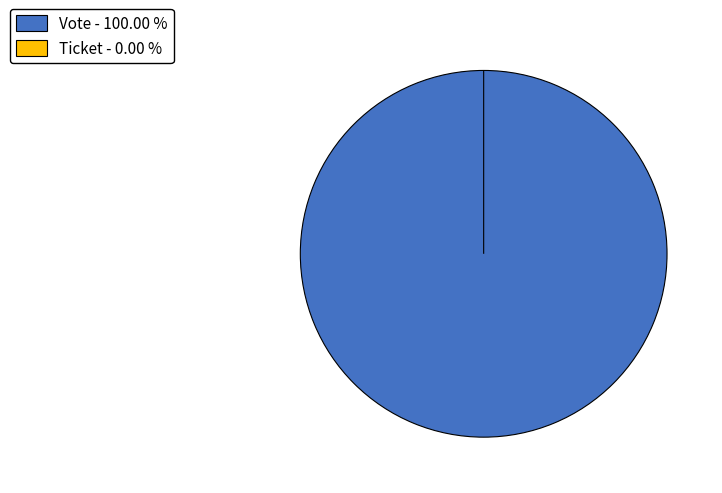

Is it true that Ticket is 7% of the pie?

False